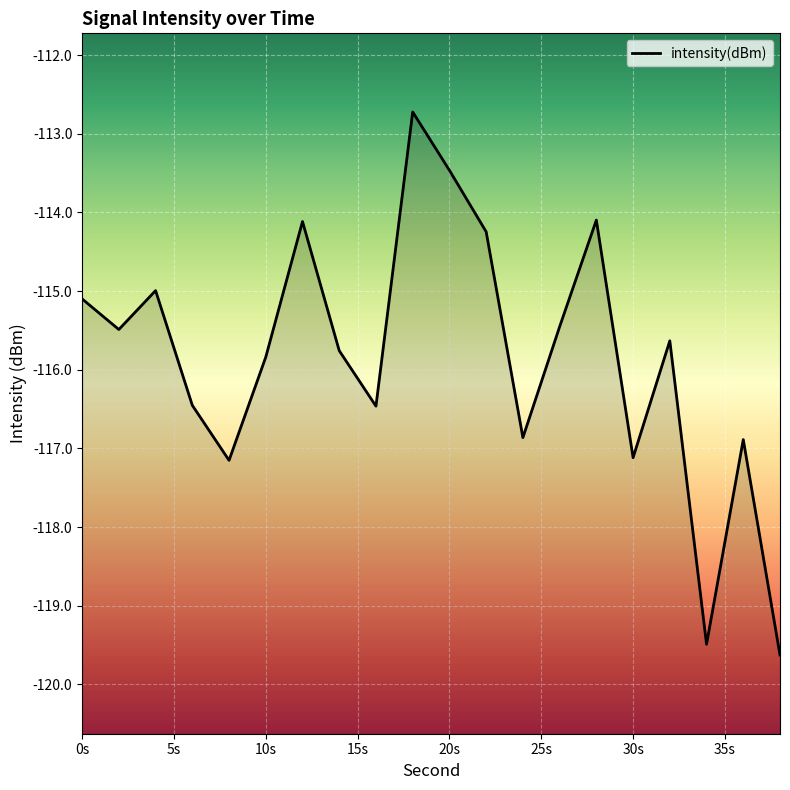

What is the maximum value shown in the chart?

-112.7